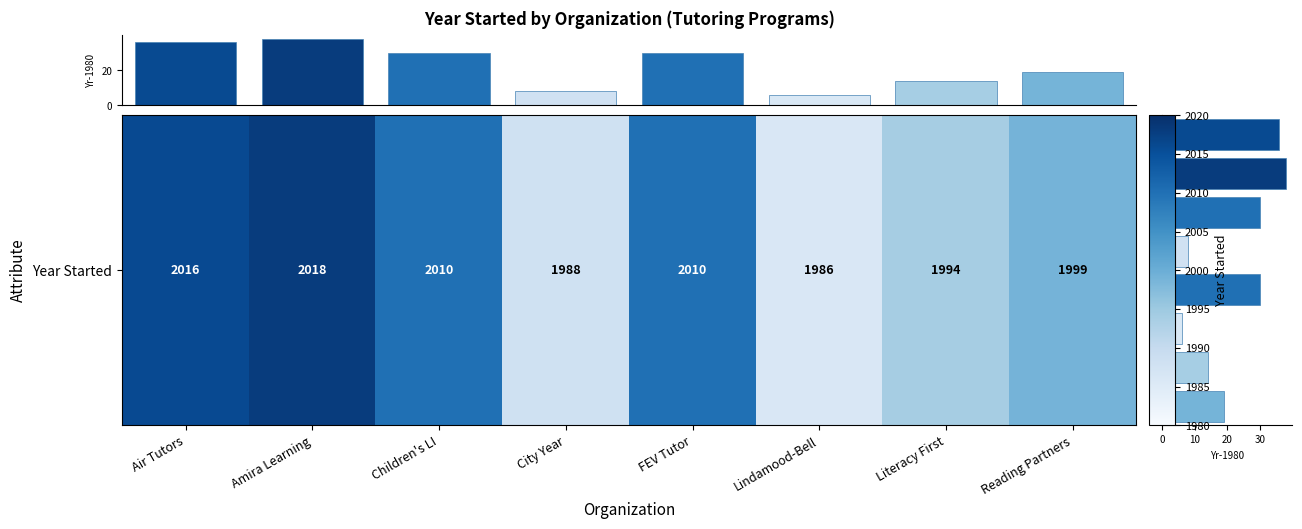

Which label corresponds to the smallest value in the chart?

Lindamood-Bell